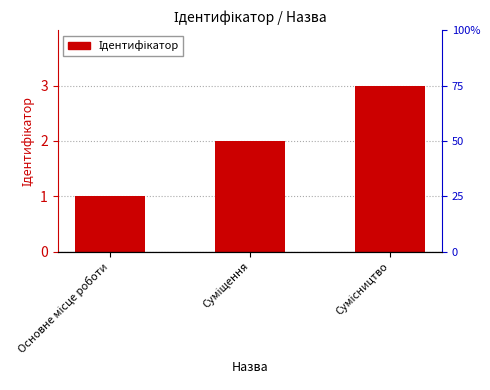

What is the greatest value displayed?

3